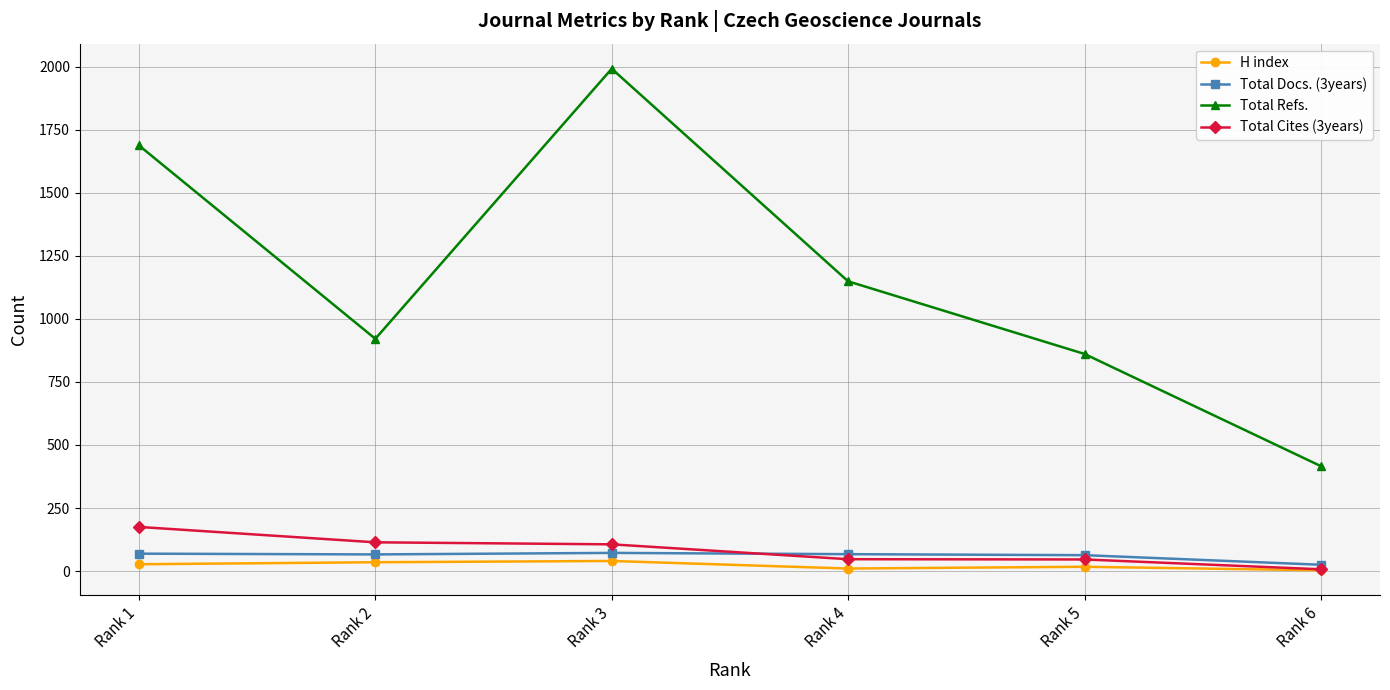

True or false: H index has more than 2 interior local peaks.

False